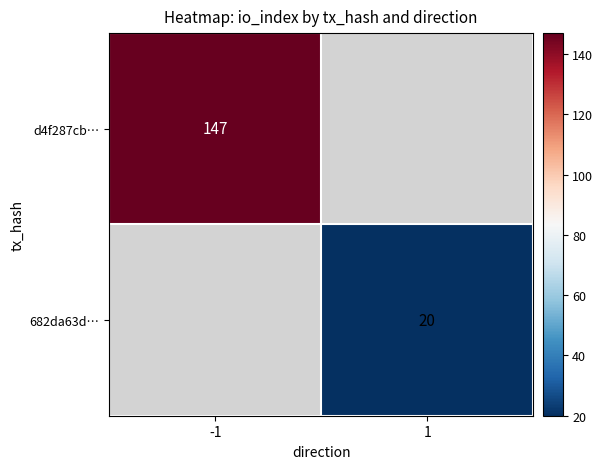

Count the number of categories in the chart.

2